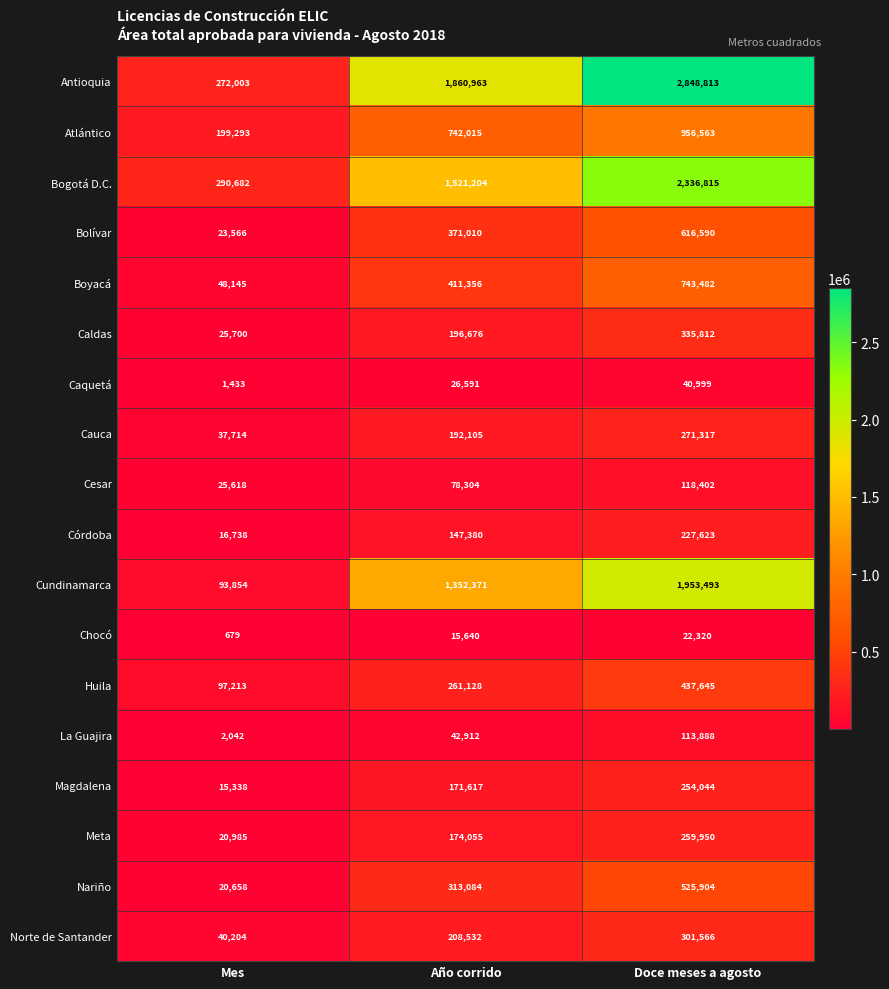

What is the difference between the highest and lowest values at Año corrido?

1845323